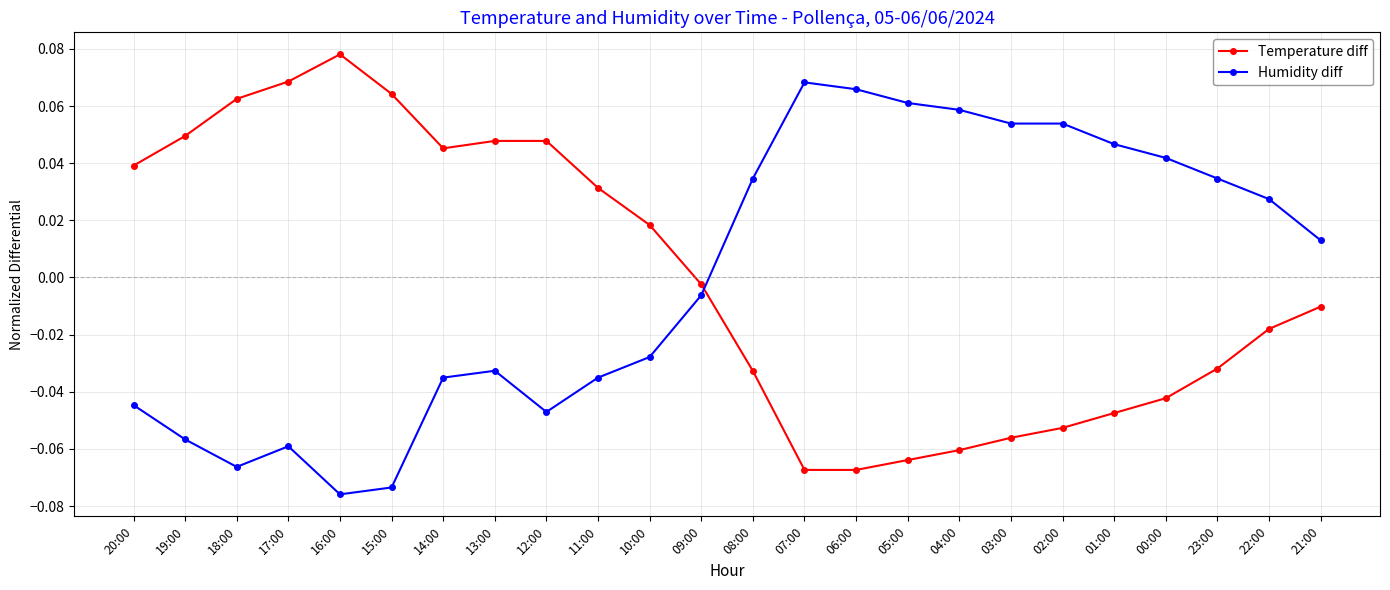

After their last crossing, which series has the higher values: Humidity diff or Temperature diff?

Humidity diff